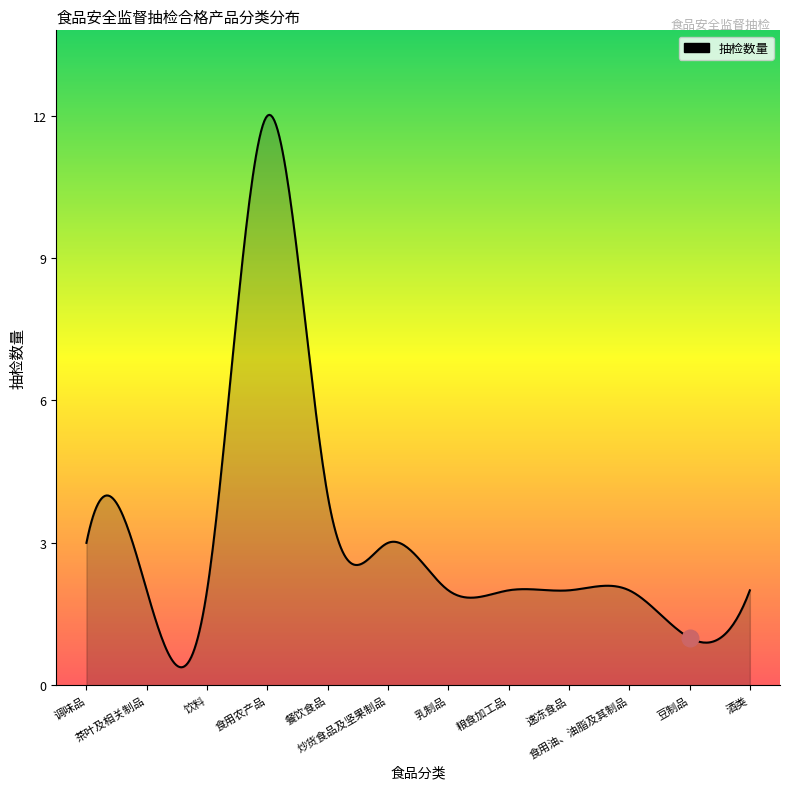

What is the sum of all values?

1262.6